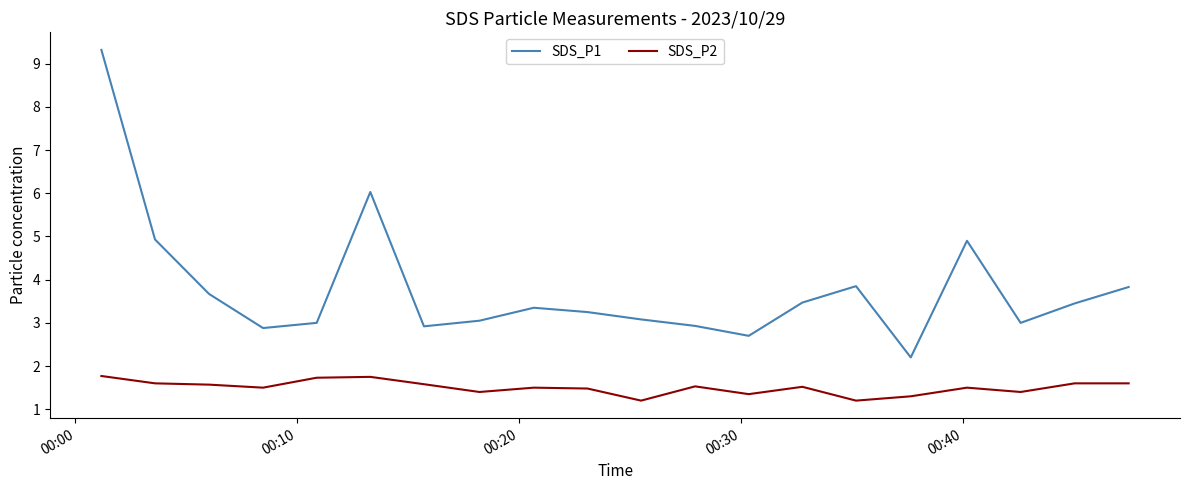

What is the difference between the maximum and minimum values in the SDS_P2 series?

0.6